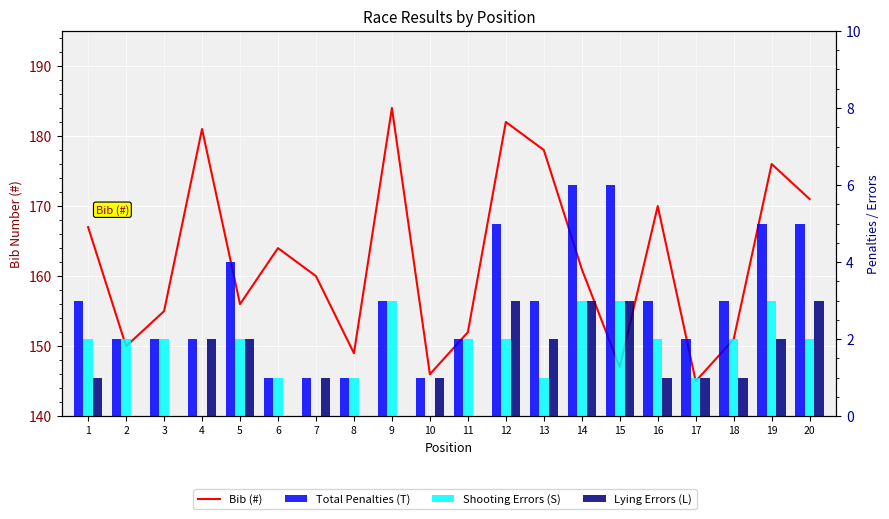

Reading right to left, list all the values displayed in this chart.

171	176	151	145	170	147	161	178	182	152	146	184	149	160	164	156	181	155	150	167